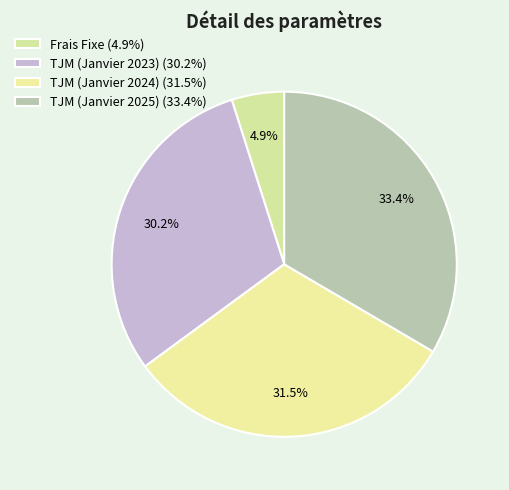

How many segments does this pie chart have?

4